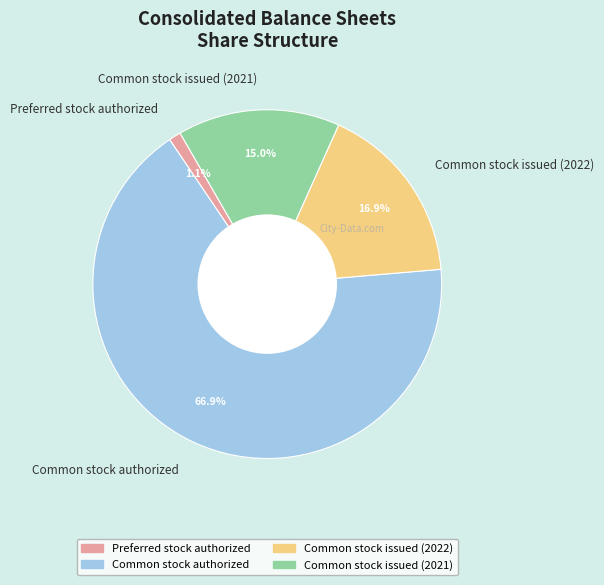

To the nearest percent, what is the difference between the Common stock authorized and Preferred stock authorized slice percentages?

66%